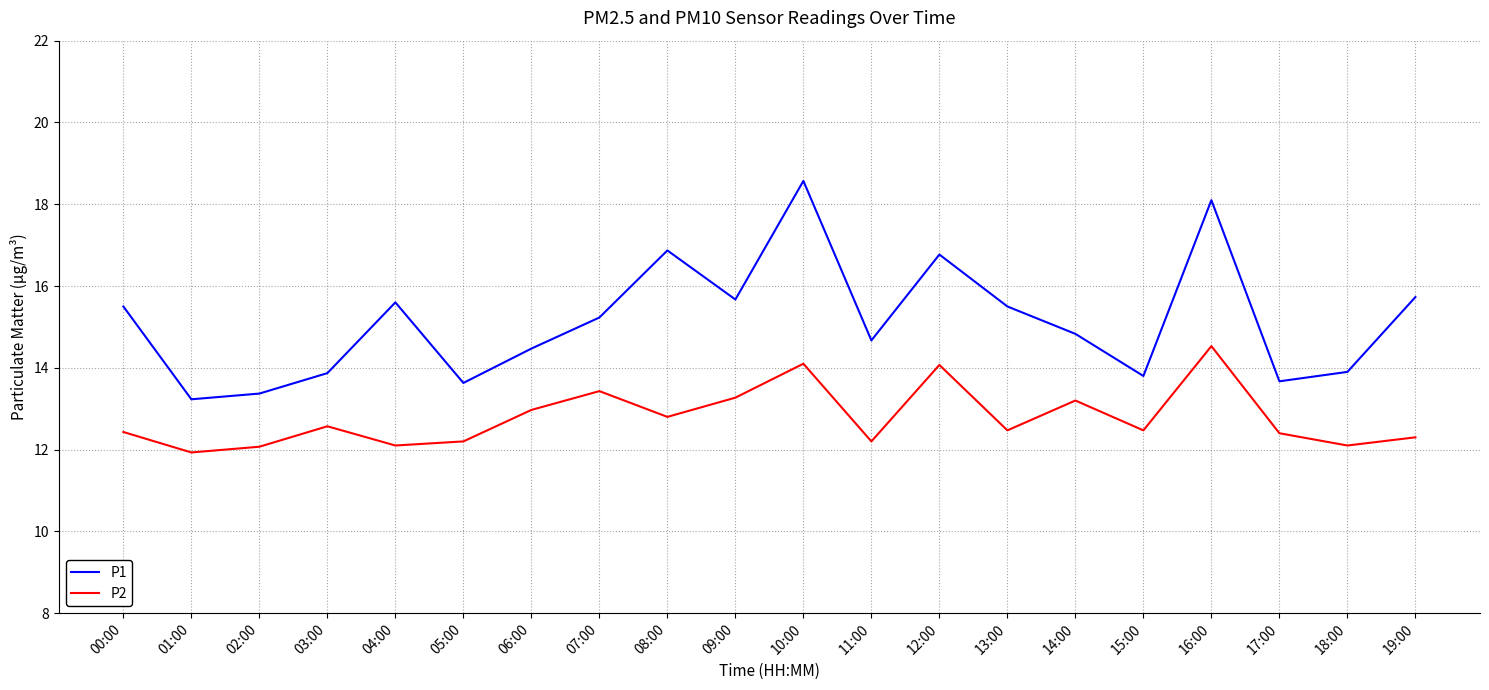

Where does the P1 series first go above 15?

00:00